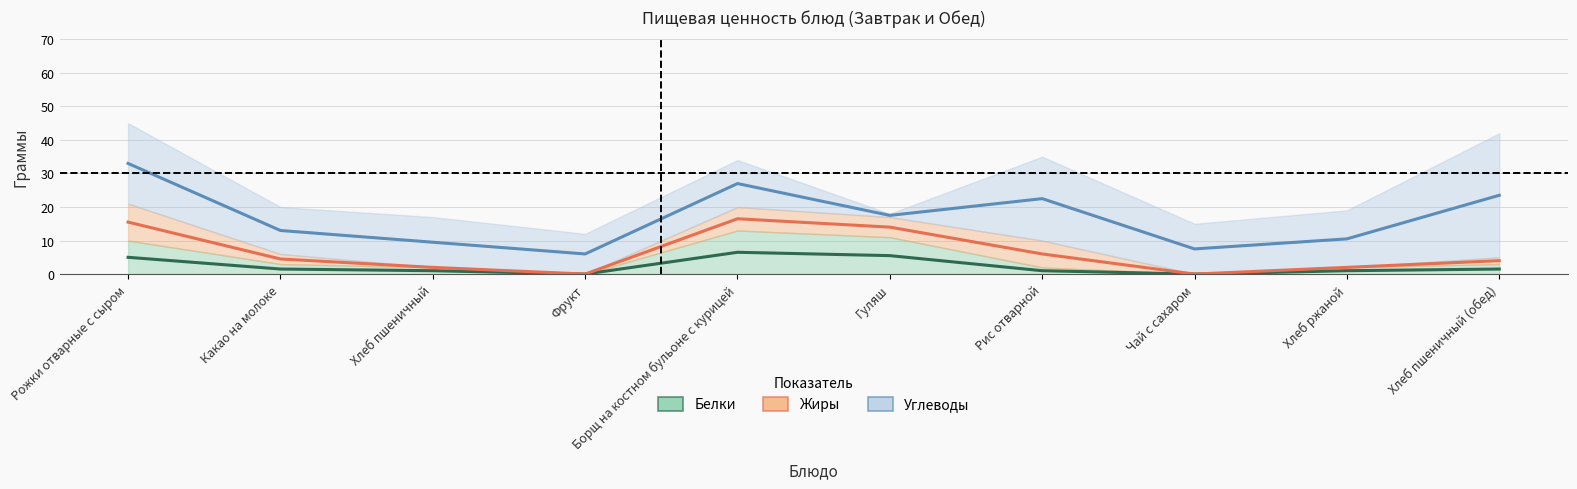

How many data points in Белки are above 3?

3